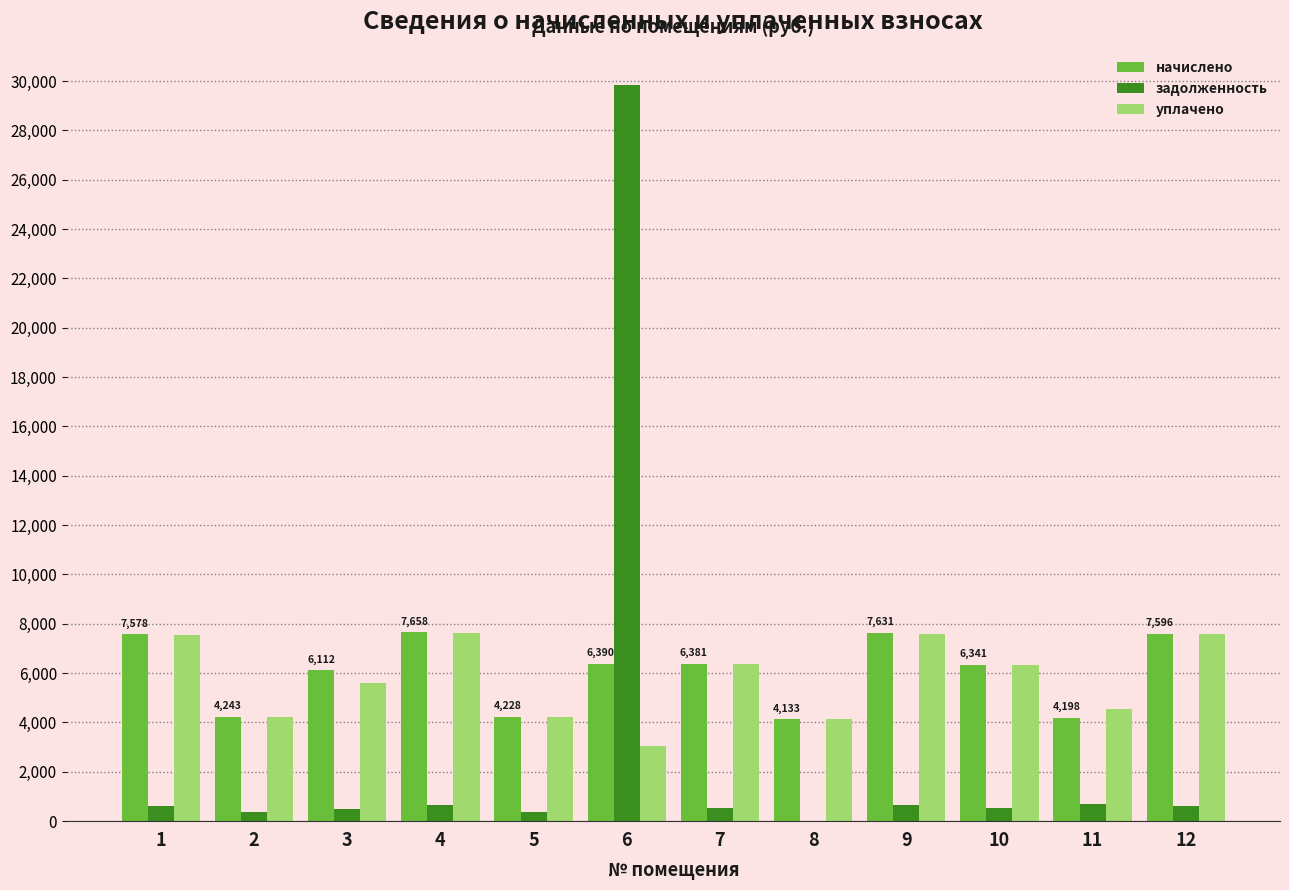

Are the bars grouped side by side (vs. stacked)?

Yes